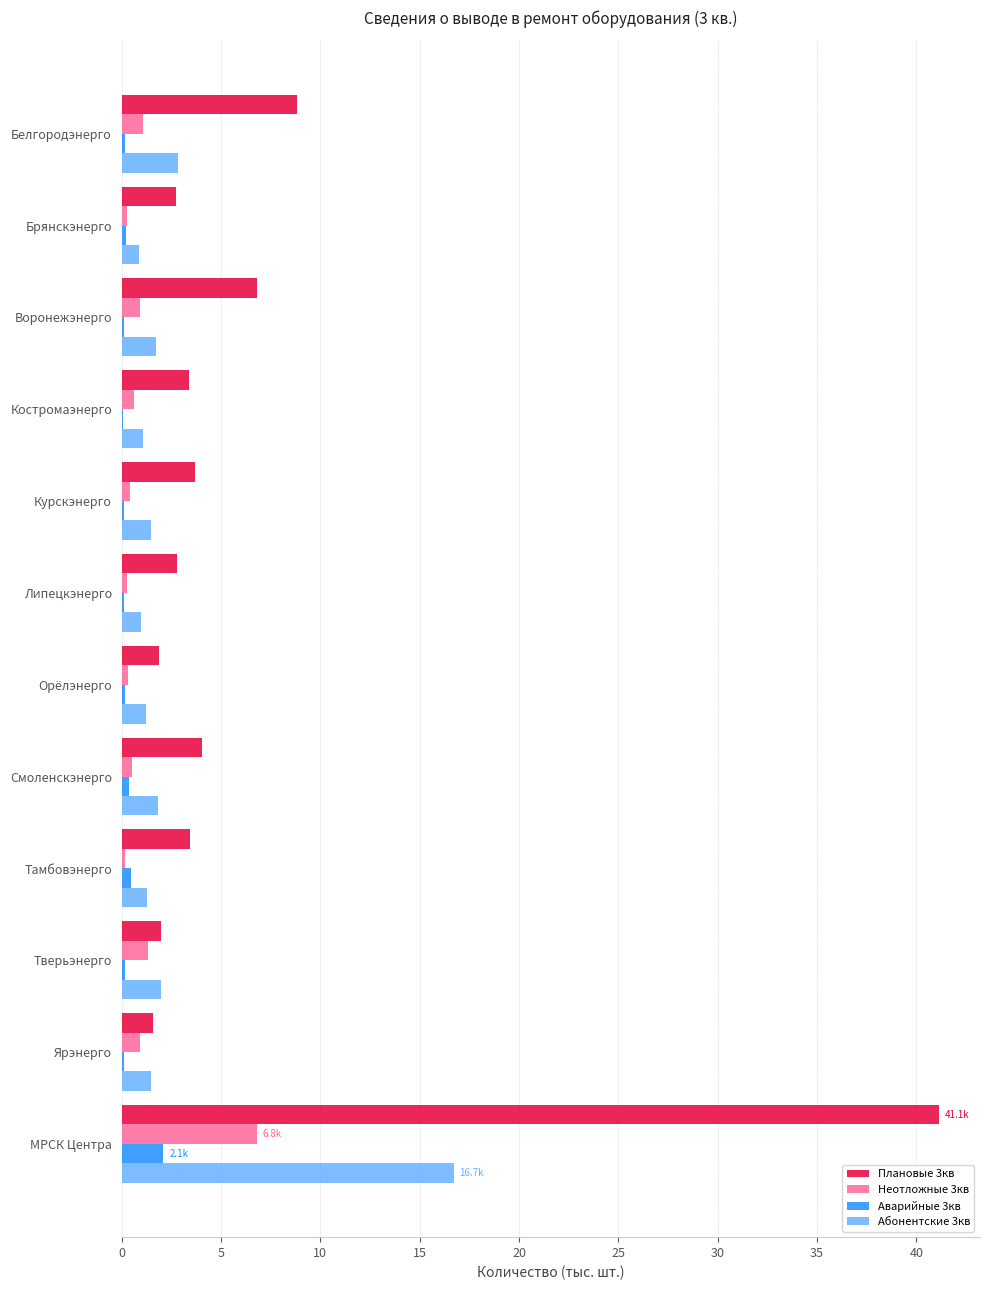

Is it true that Плановые 3кв equals 1.9 at Орёлэнерго?

True